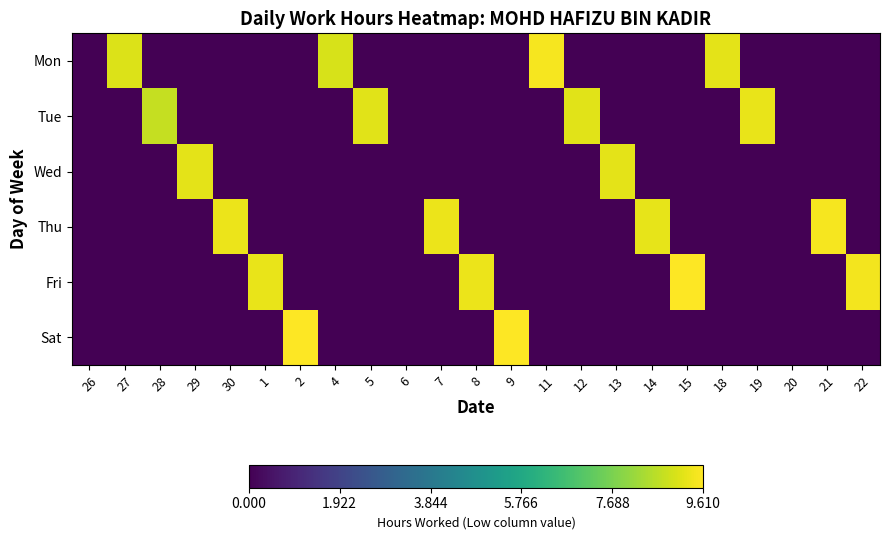

How many data points does each series have?

23